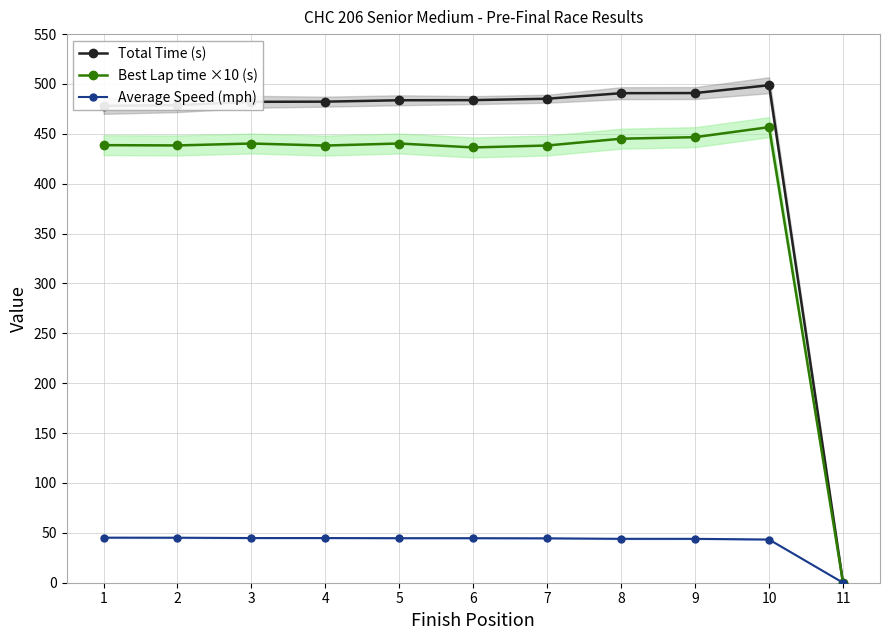

At 8, list the series in order from largest to smallest.

Total Time (s), Best Lap time ×10 (s), Average Speed (mph)